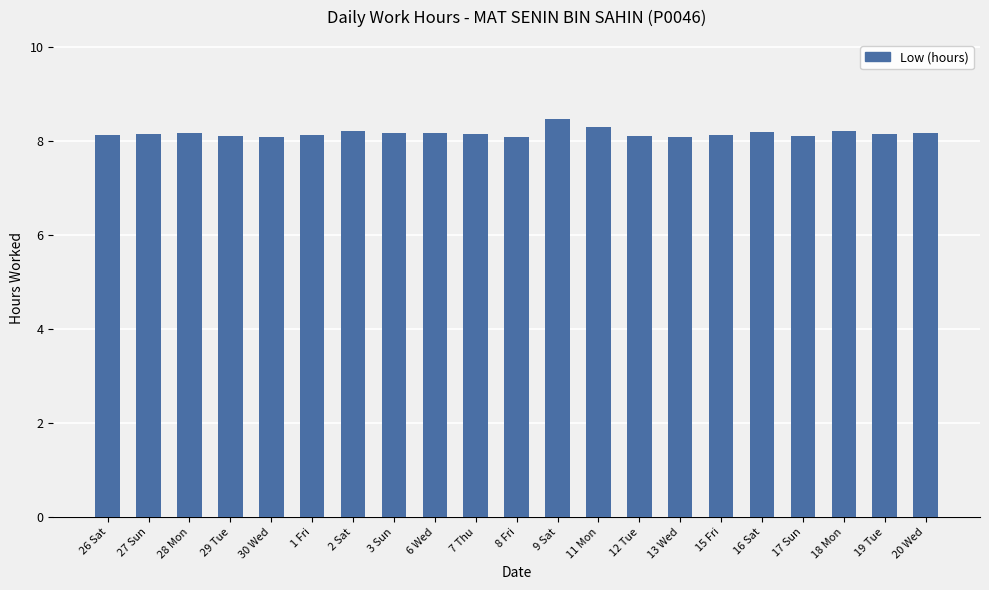

What is the greatest value displayed?

8.5